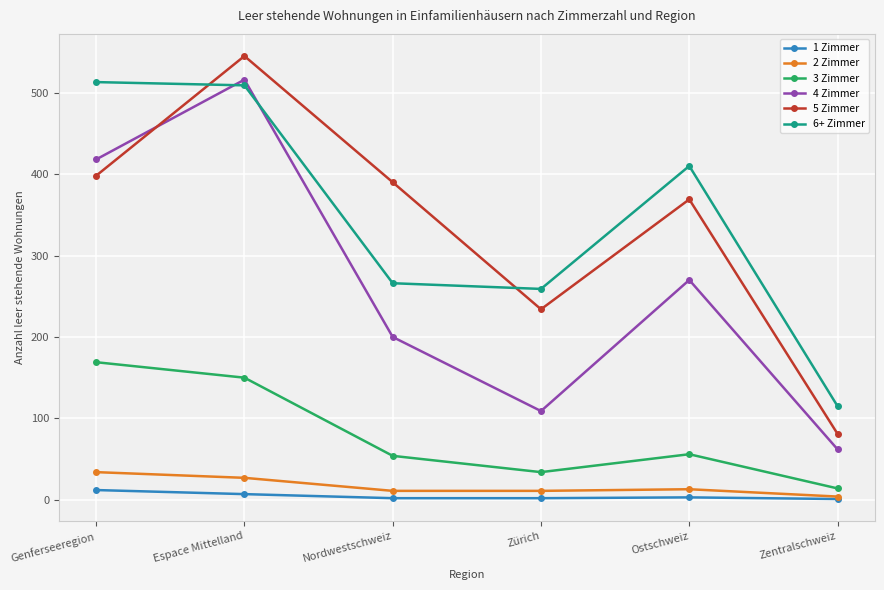

What is the difference between the maximum and minimum values in the 6+ Zimmer series?

398